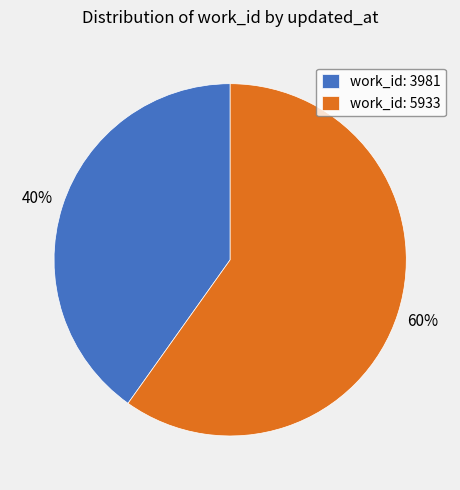

To the nearest percent, what percentage of the pie is work_id: 3981?

40%